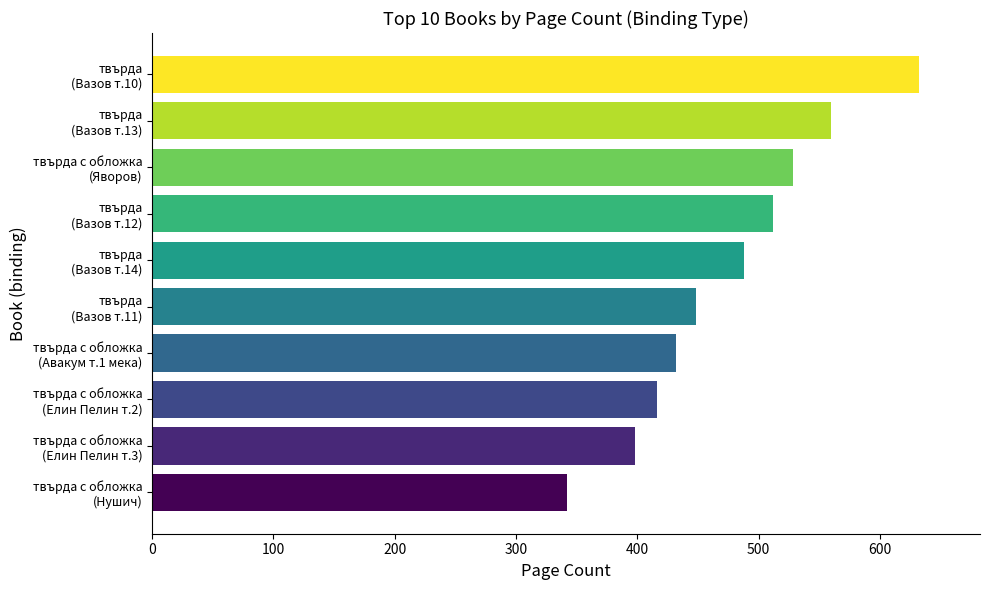

What is the maximum value shown in the chart?

632